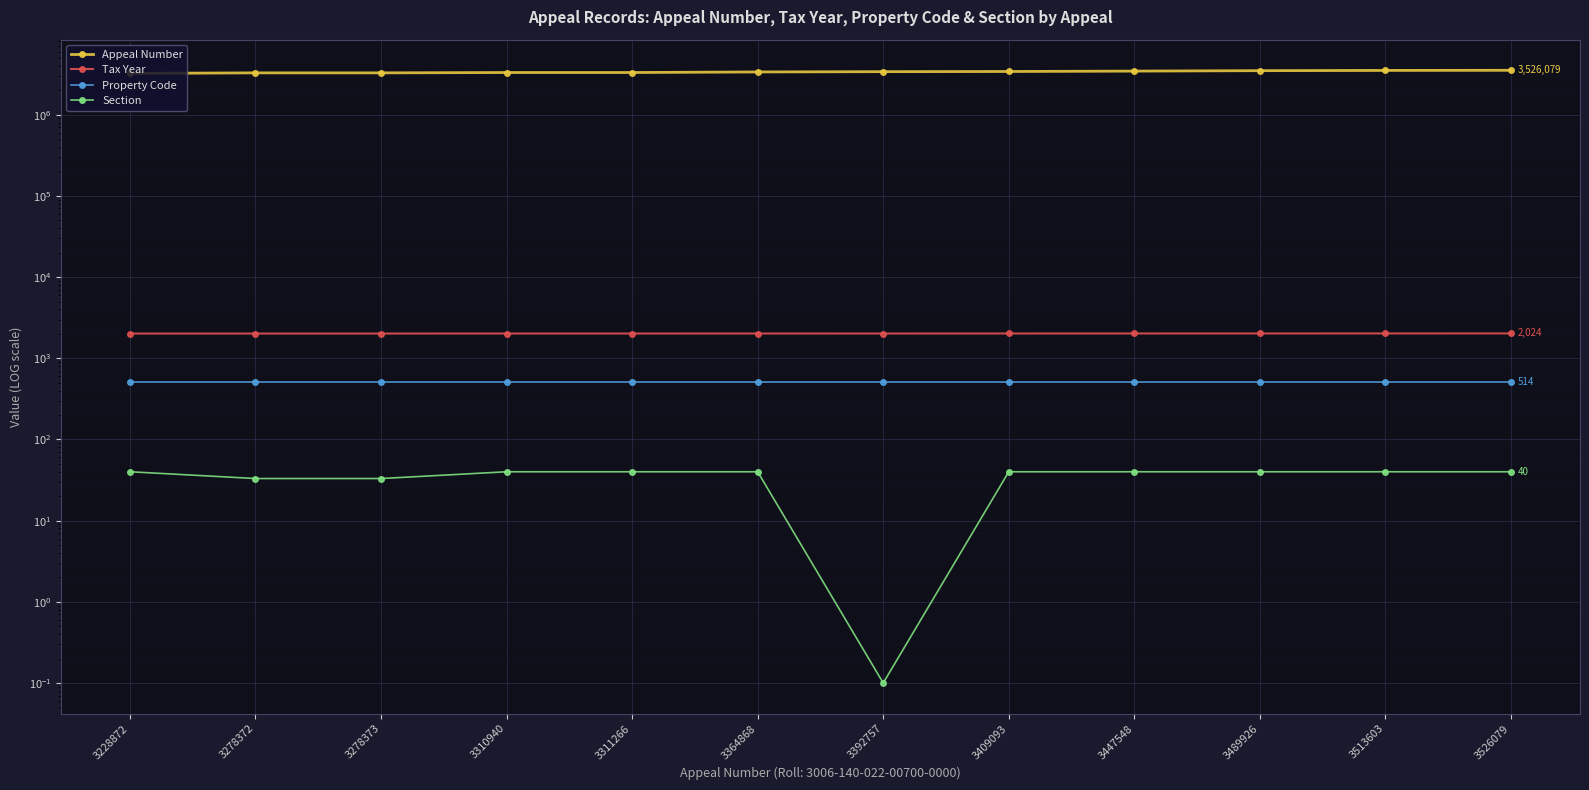

At which label does Appeal Number reach its peak?

3526079